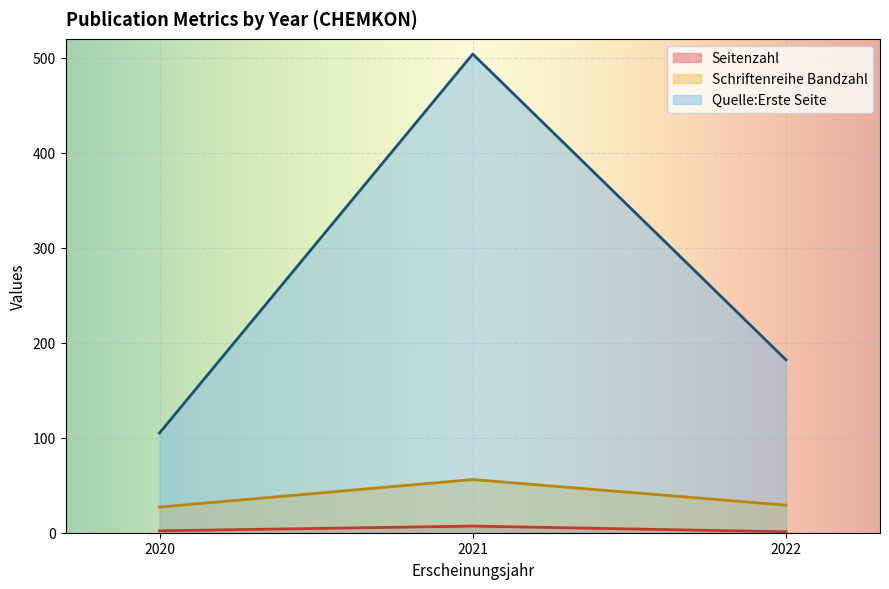

How many interior local peaks does the Schriftenreihe Bandzahl series have?

1